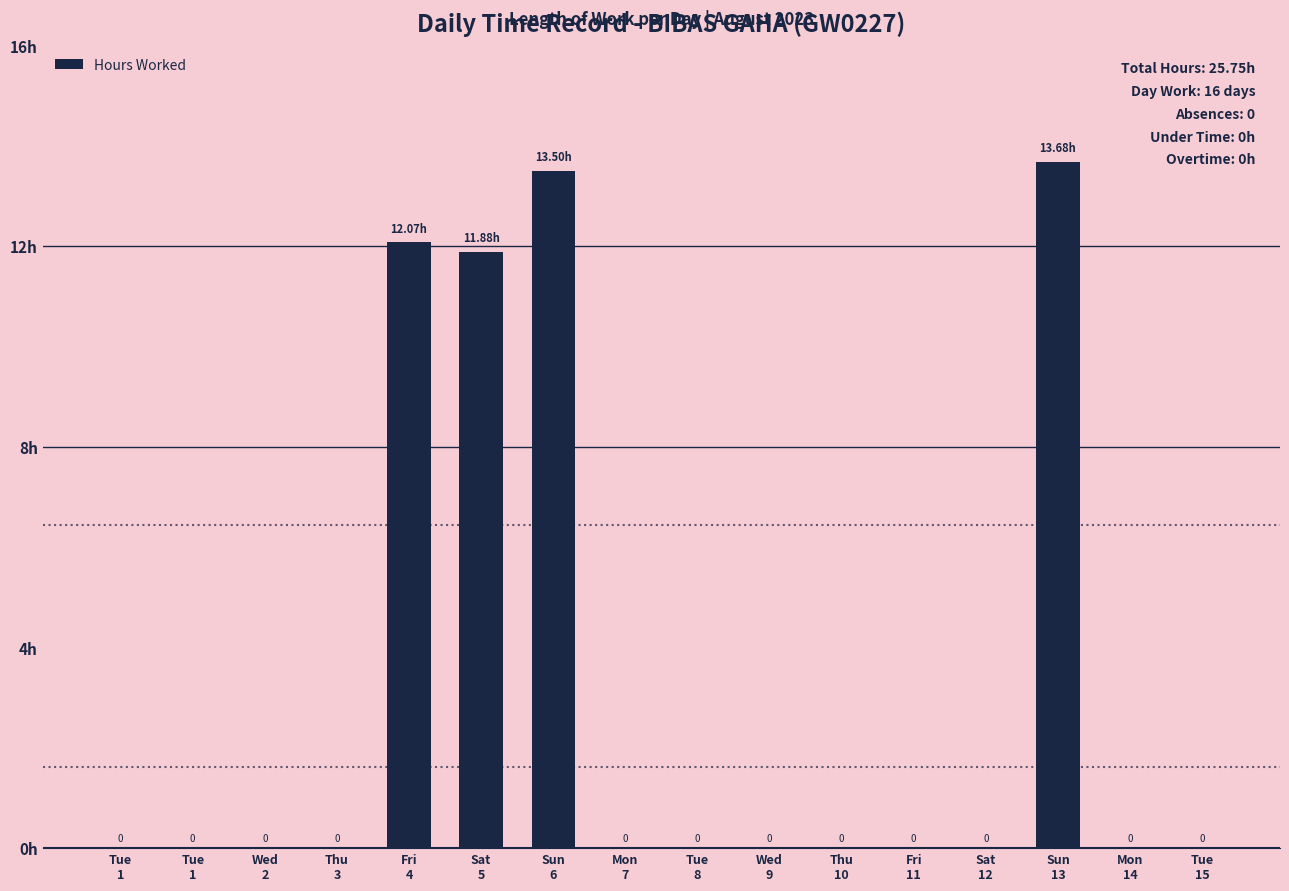

Reading left to right, list all the values displayed in this chart.

Tue
1=0.0	Tue
1=0.0	Wed
2=0.0	Thu
3=0.0	Fri
4=12.1	Sat
5=11.9	Sun
6=13.5	Mon
7=0.0	Tue
8=0.0	Wed
9=0.0	Thu
10=0.0	Fri
11=0.0	Sat
12=0.0	Sun
13=13.7	Mon
14=0.0	Tue
15=0.0